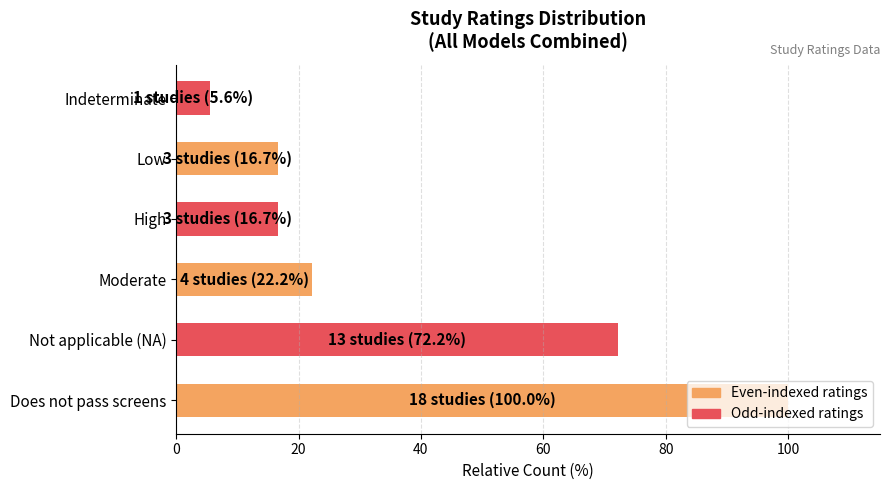

What is the sum of all values?

233.3